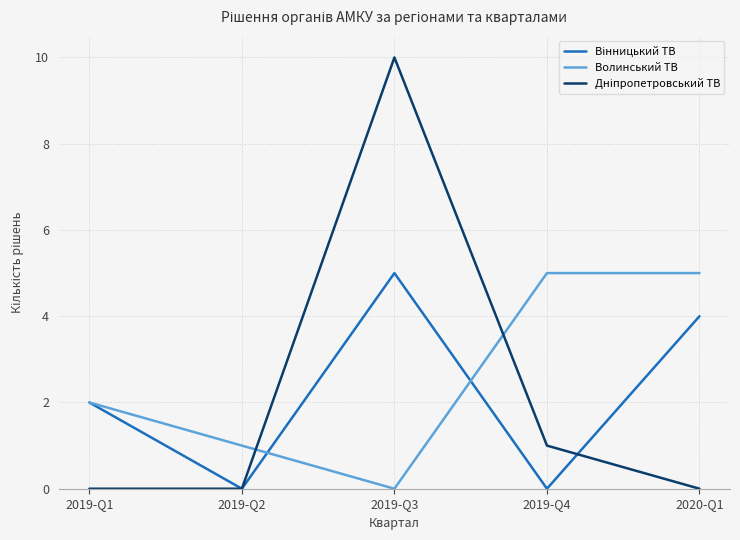

What is the maximum value shown in the chart?

10